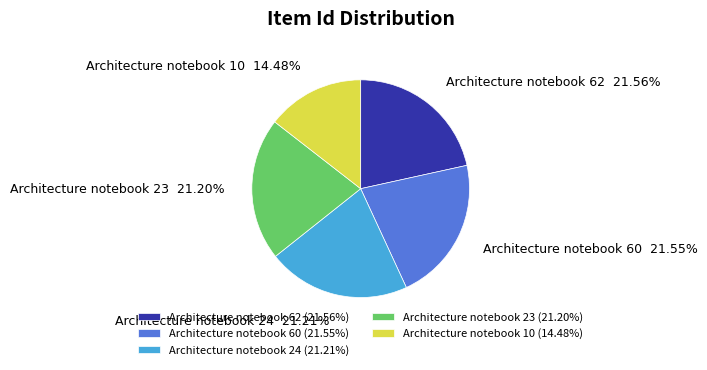

Which has a higher value, Architecture notebook 60 or Architecture notebook 10?

Architecture notebook 60